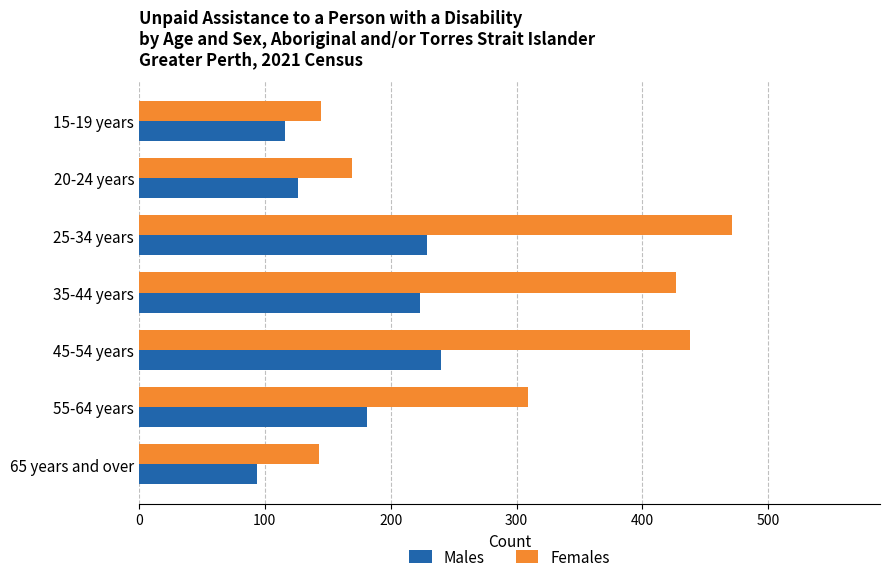

What is the sum of all Females values?

2102